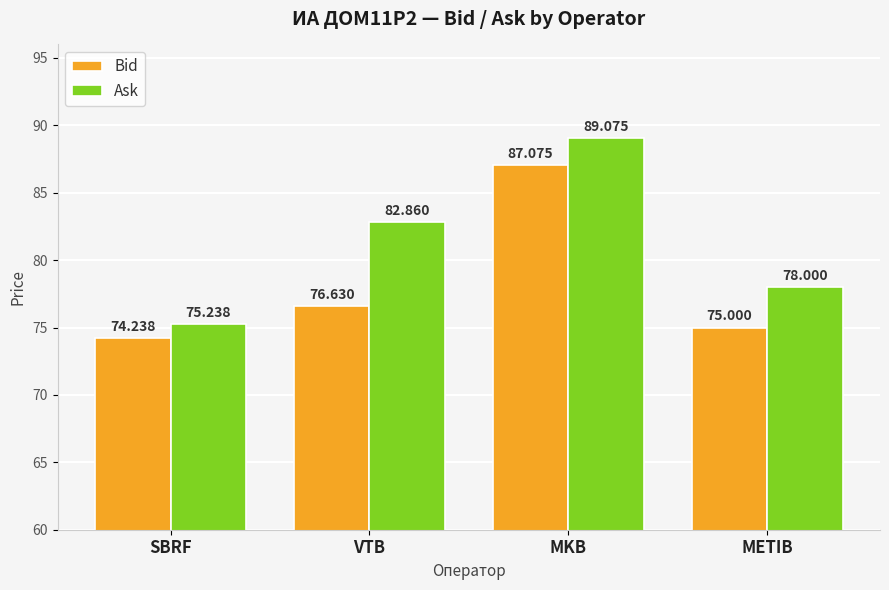

What is the sum of all Ask values?

325.2